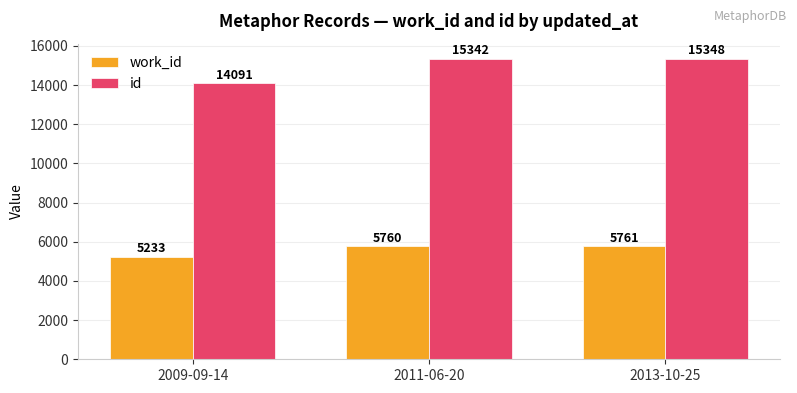

What is the average value of the id series?

14927